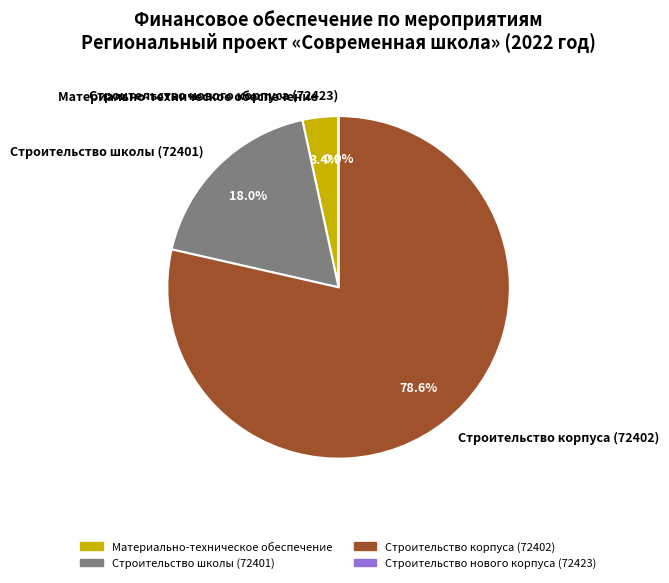

Is it true that Строительство школы (72401) is 4% of the pie?

False